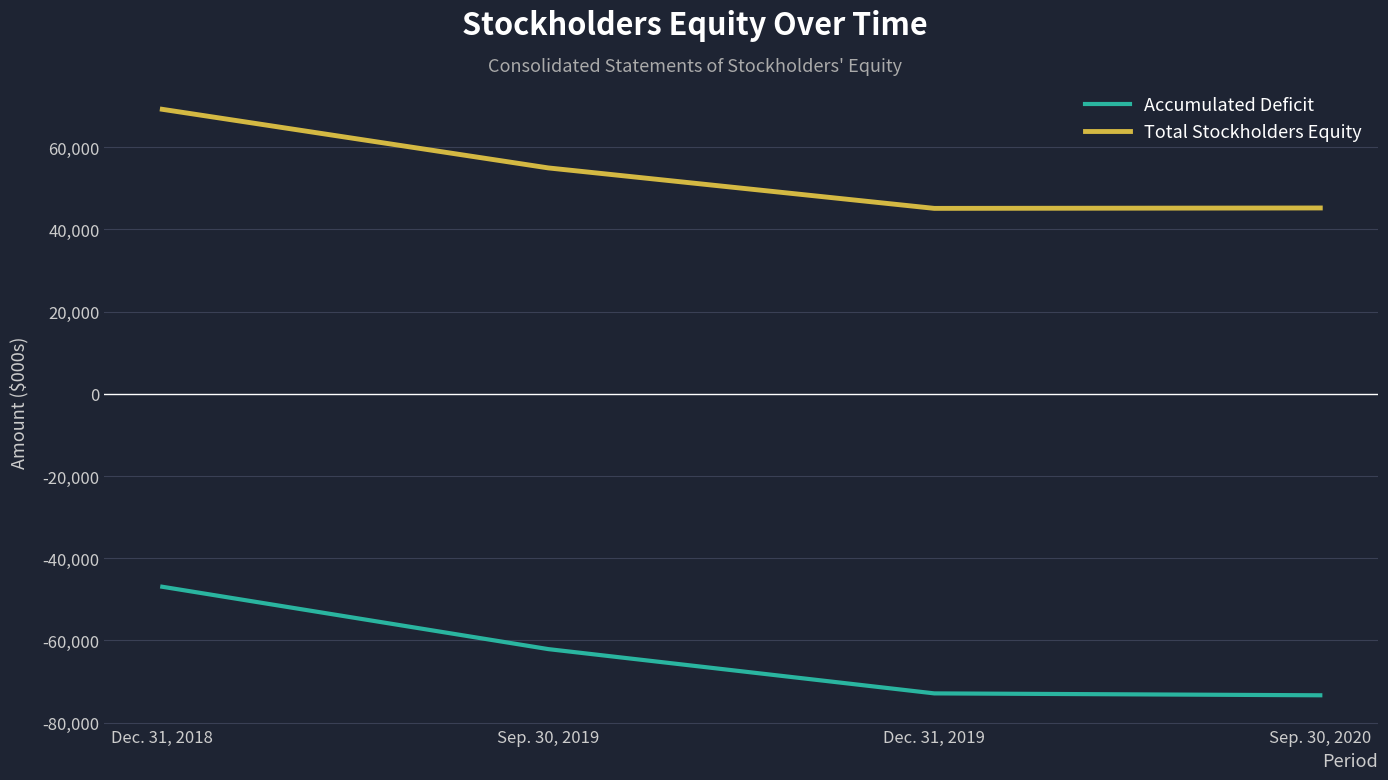

What is the difference between the Accumulated Deficit values at Dec. 31, 2019 and Sep. 30, 2019?

10771